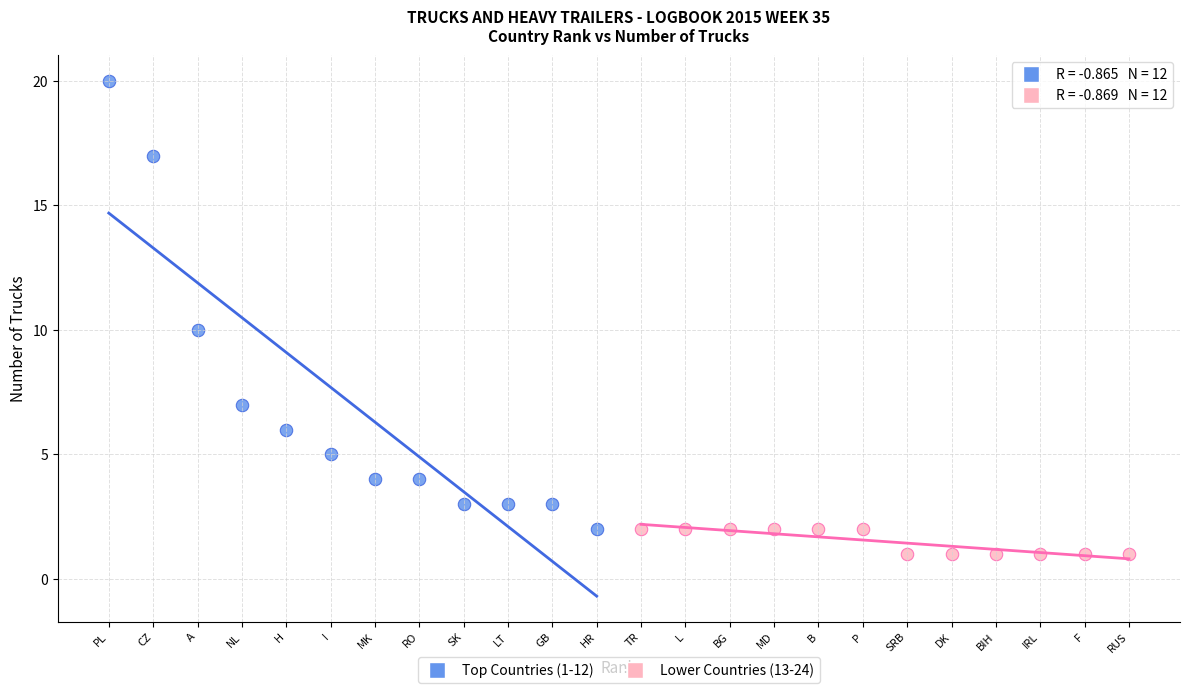

Which series reaches the maximum Y coordinate?

Top Countries (1-12)